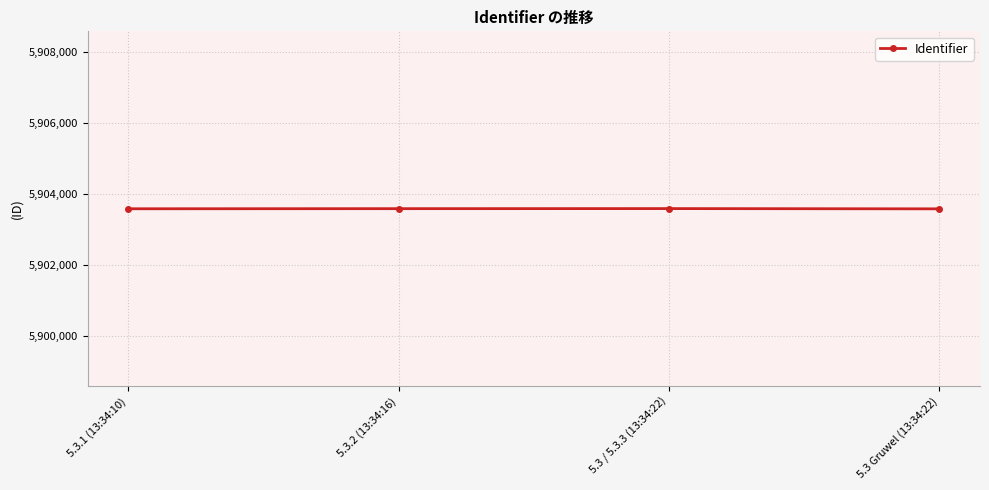

How many interior local peaks (higher than both neighbors) does the data have?

1